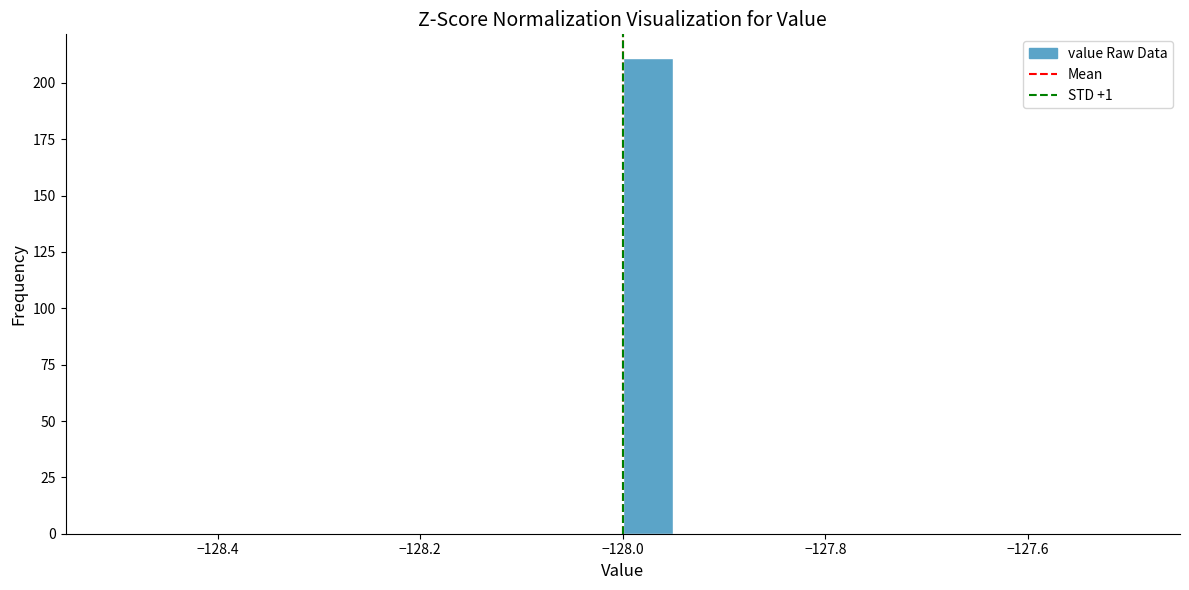

Around what value on the x-axis is the tallest bar? Give the approximate position of its centre, as read against the axis.

-127.98